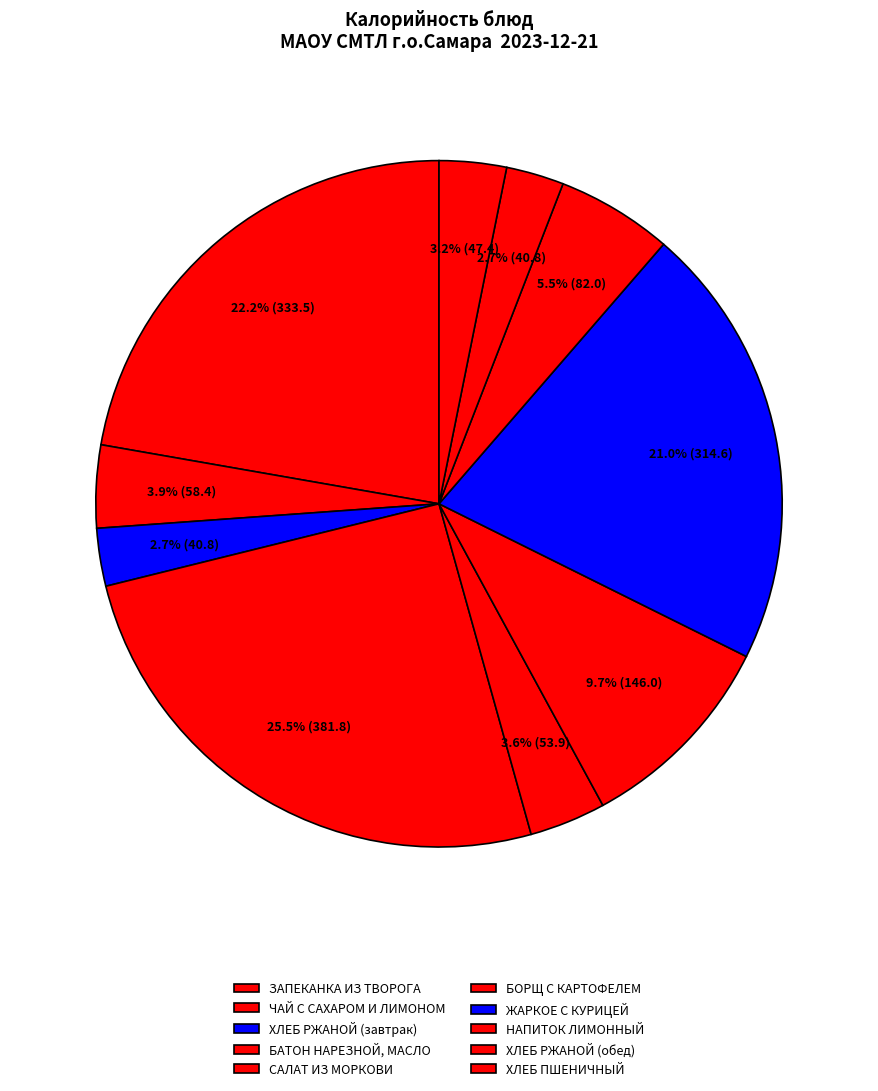

To the nearest percent, what is the average slice percentage?

10%